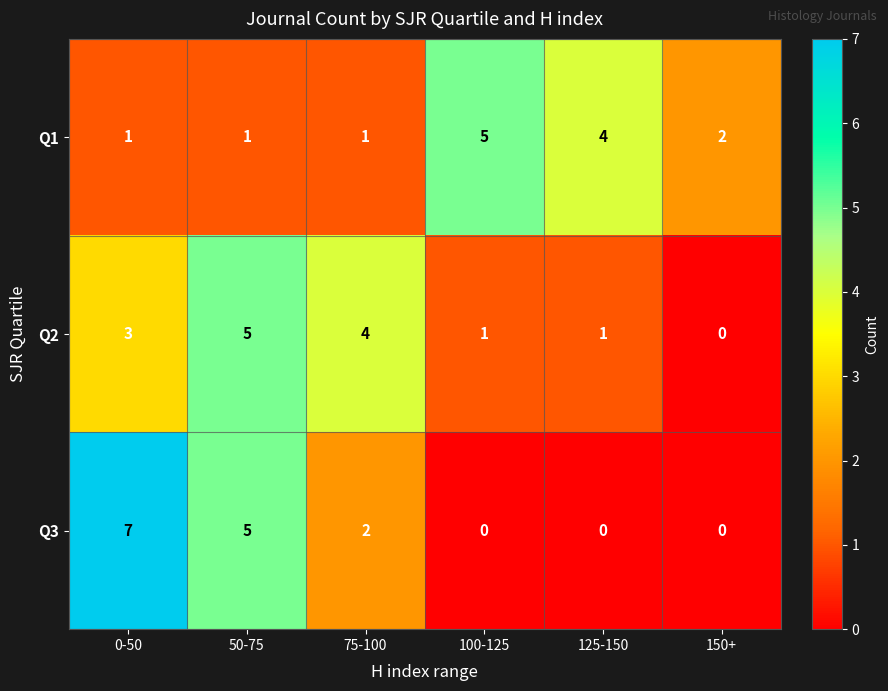

What is the sum of all Q1 values?

14